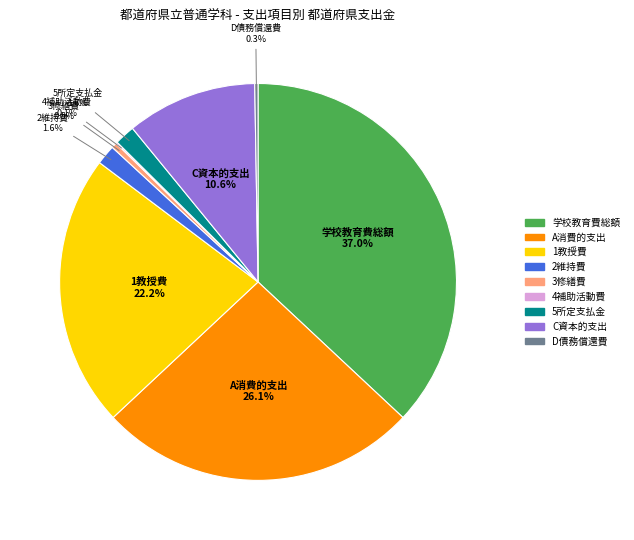

Which has a higher value, 学校教育費総額 or 2維持費?

学校教育費総額